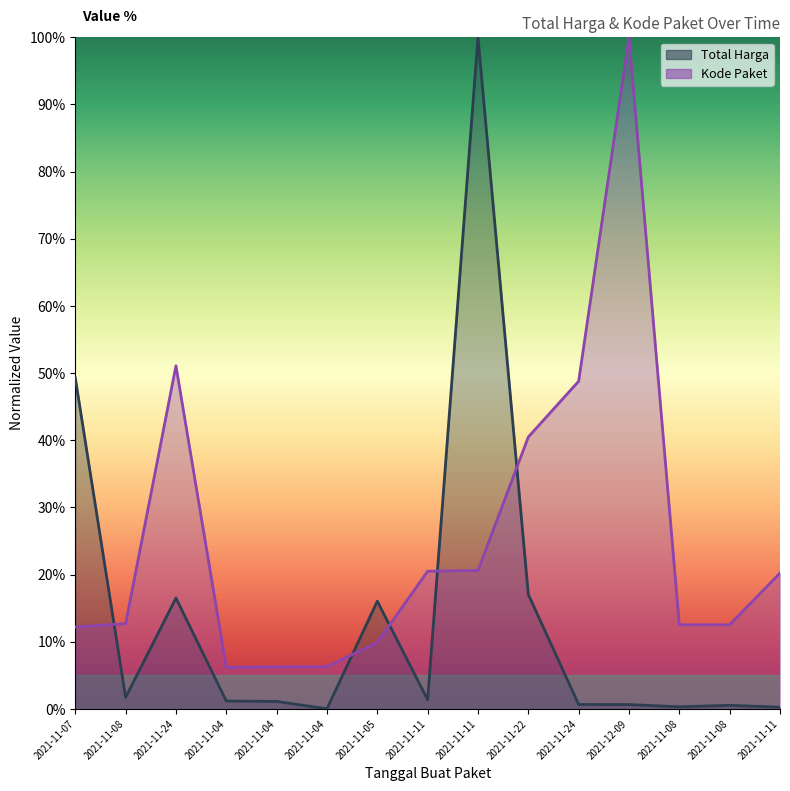

What is the label of the 14th point from the right?

2021-11-08